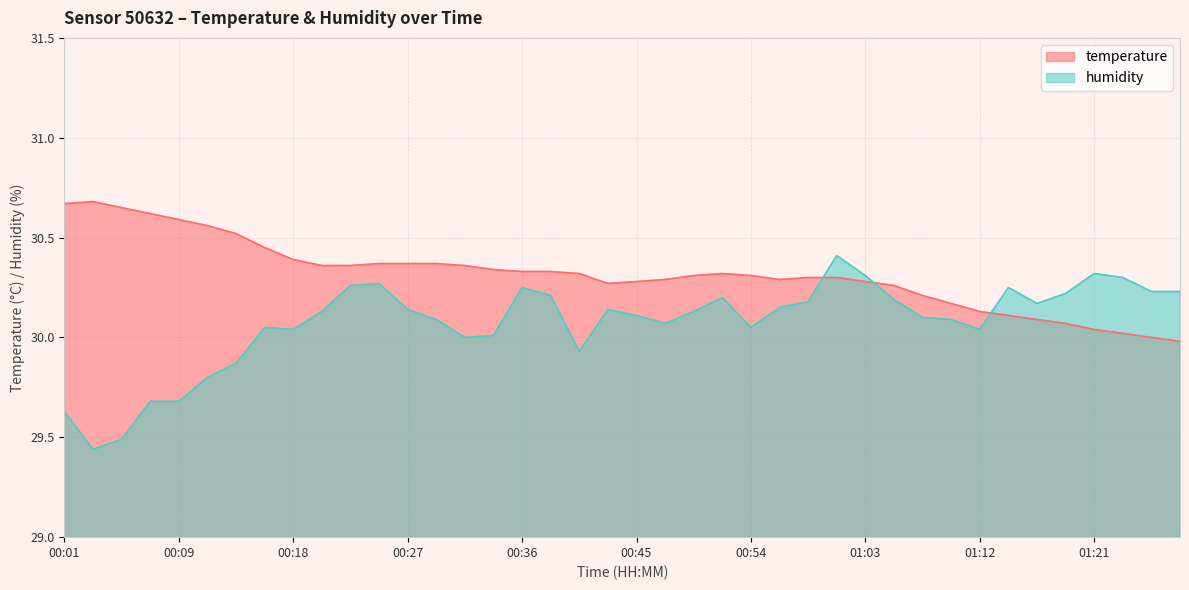

Rank the categories by humidity value from lowest to highest.

00:03, 00:05, 00:01, 00:07, 00:09, 00:12, 00:14, 00:41, 00:32, 00:34, 00:18, 01:12, 00:16, 00:54, 00:47, 00:29, 01:10, 01:07, 00:45, 00:21, 00:49, 00:27, 00:43, 00:56, 01:16, 00:58, 01:05, 00:52, 00:38, 01:19, 01:26, 01:28, 00:36, 01:14, 00:23, 00:25, 01:23, 01:03, 01:21, 01:01